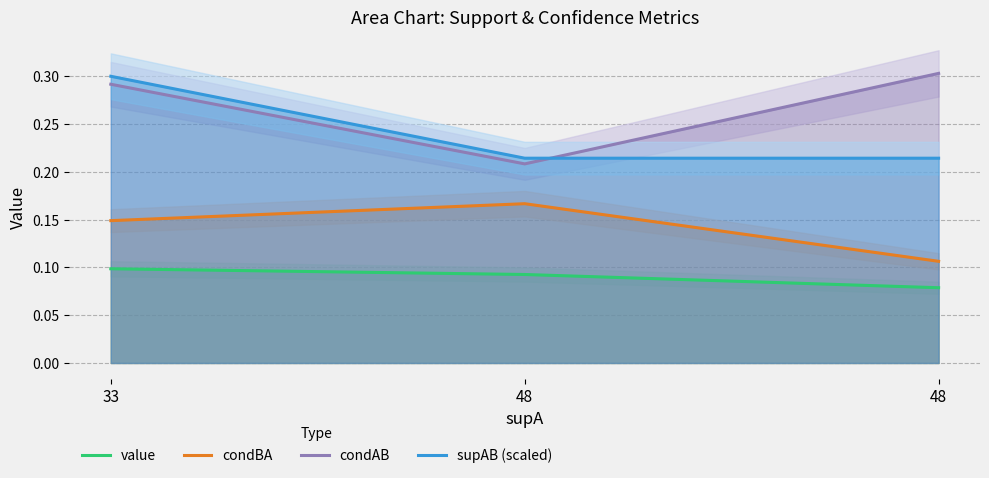

What value does the supAB (scaled) series have at 48?

0.2